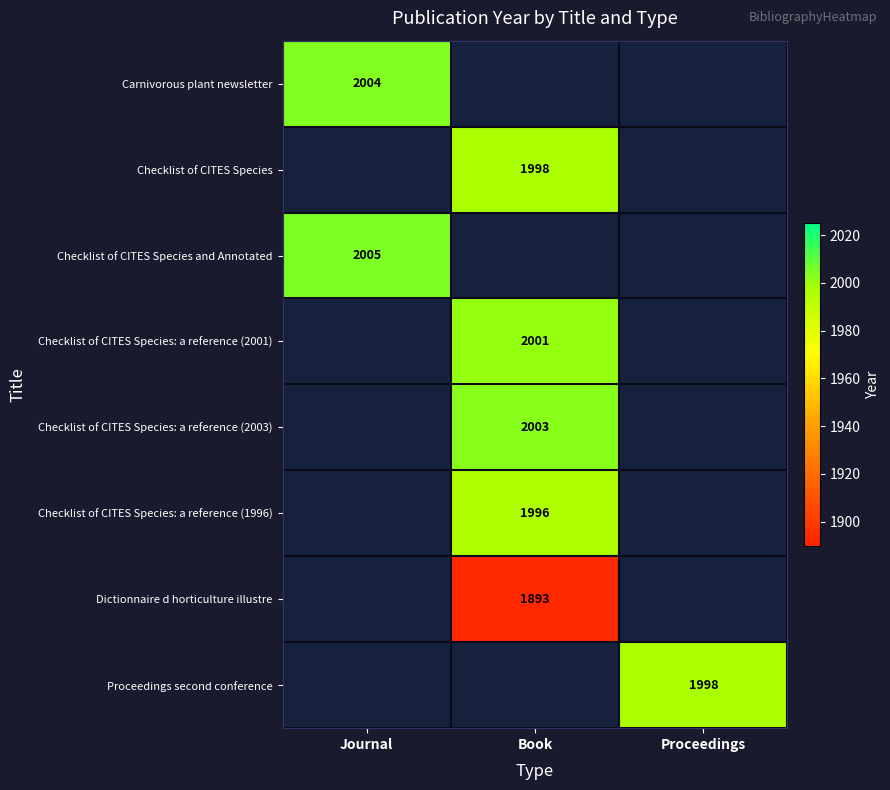

True or false: Checklist of CITES Species and Annotated has a value of 2005 at Journal.

True